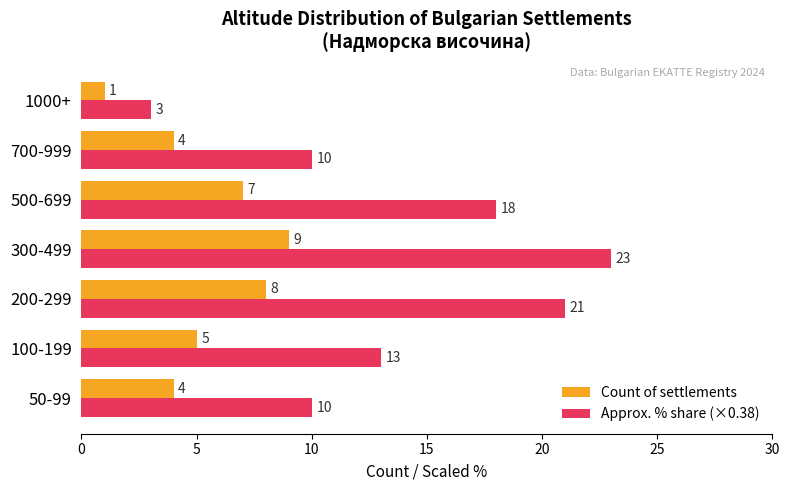

Which series has the largest range (max minus min)?

Approx. % share (×0.38)